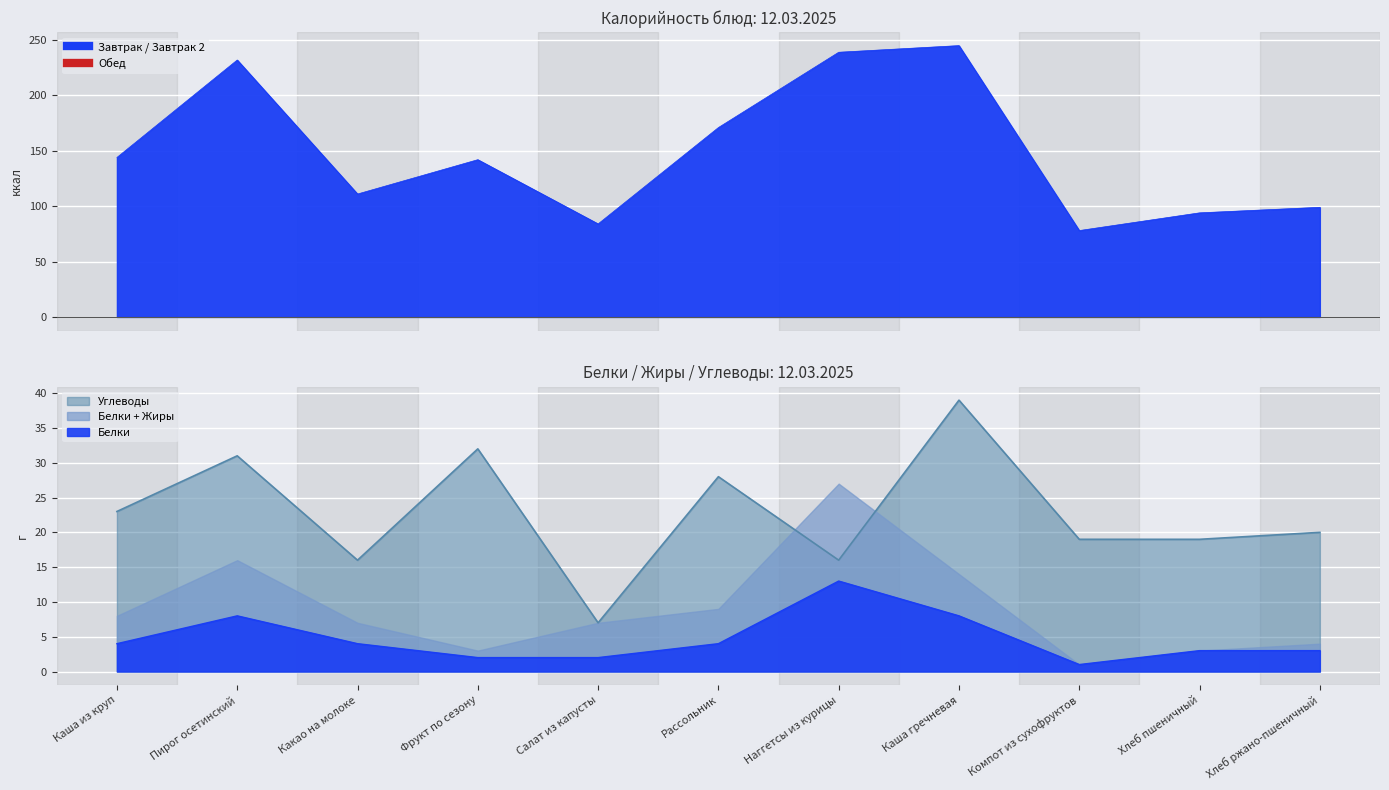

How many data points in Калорийность are above 142?

5